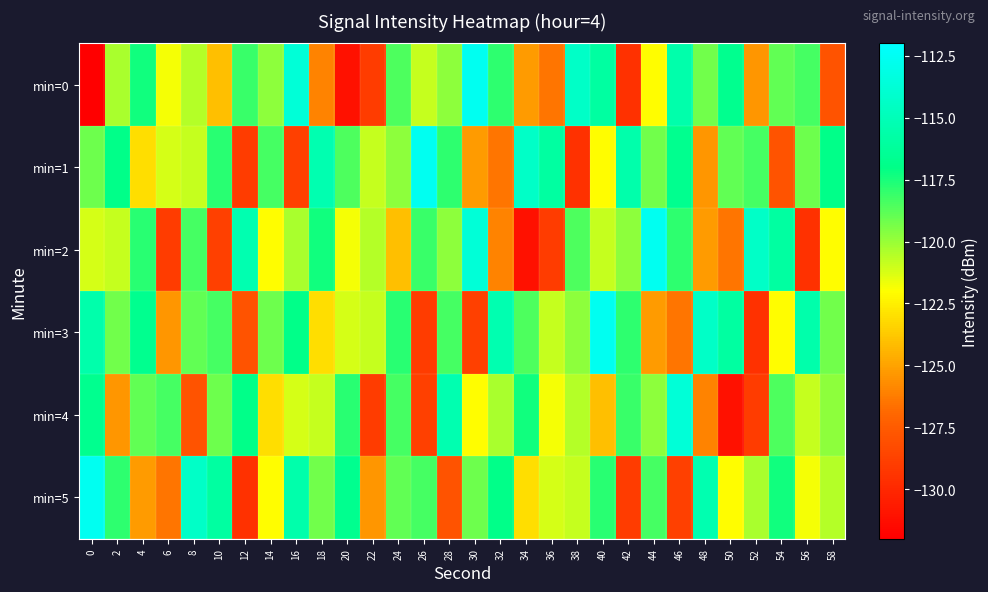

Rank the series by their maximum value, from highest to lowest.

min=0, min=1, min=2, min=3, min=5, min=4